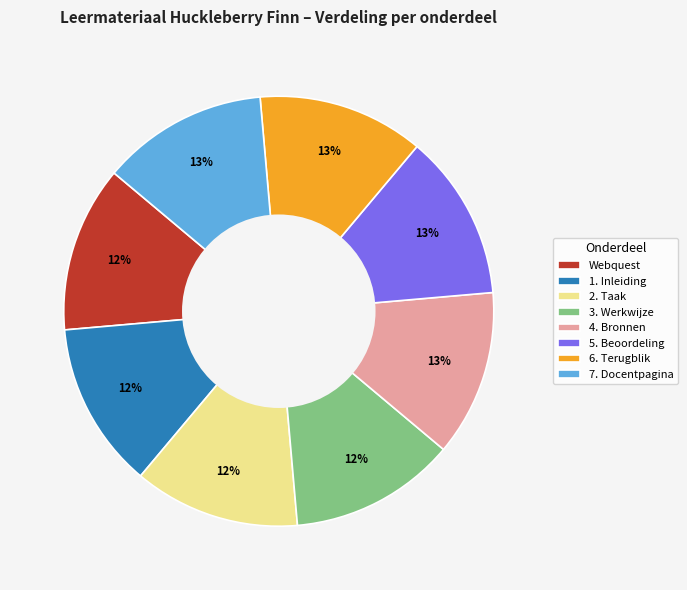

Approximately how many times larger is the value at 2. Taak compared to Webquest?

1.0